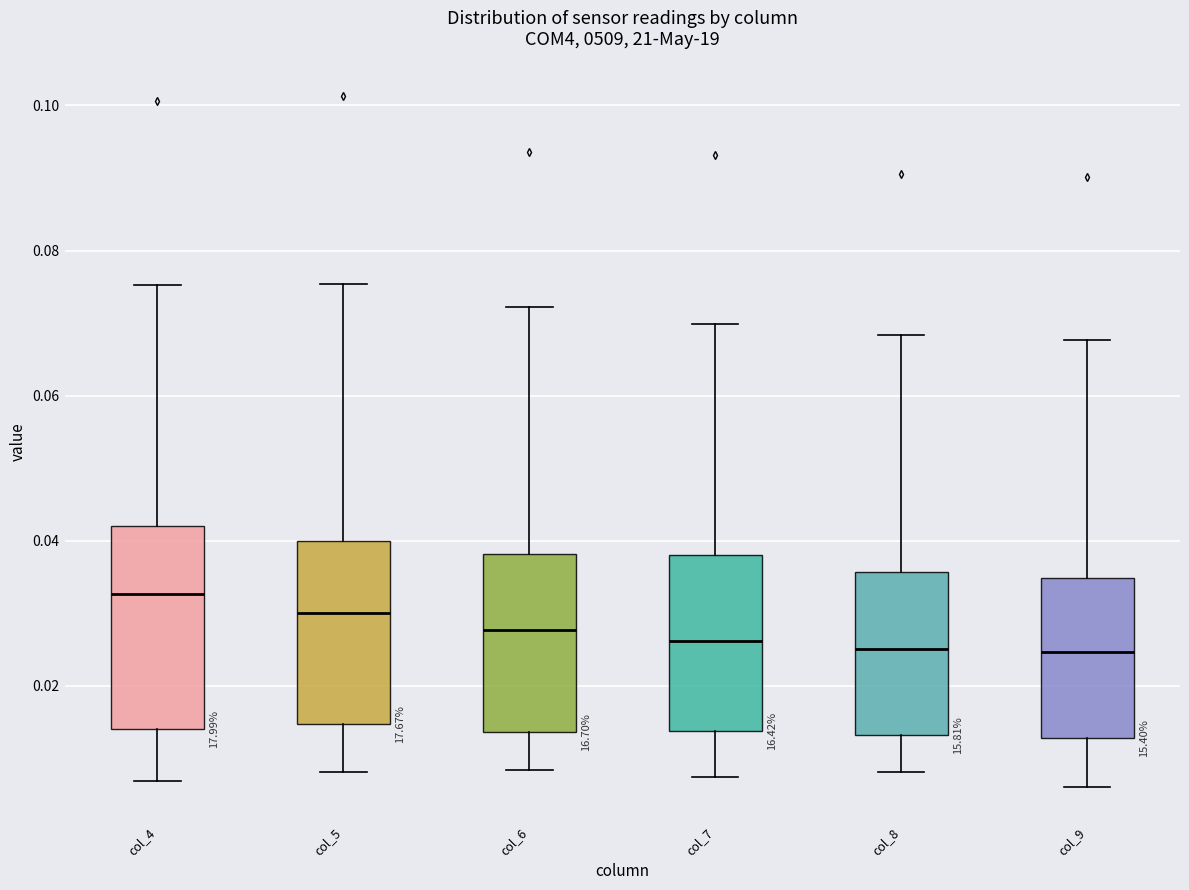

Reading left to right, read every box against the y-axis: the position of its median line, the range the box covers, and the ends of its whiskers. The values are not printed on the chart, so give them approximately, as read against the axis.

col_4: median 0.032, box 0.014 to 0.042, whiskers 0.006 to 0.076
col_5: median 0.030, box 0.014 to 0.040, whiskers 0.008 to 0.076
col_6: median 0.028, box 0.014 to 0.038, whiskers 0.008 to 0.072
col_7: median 0.026, box 0.014 to 0.038, whiskers 0.008 to 0.070
col_8: median 0.026, box 0.014 to 0.036, whiskers 0.008 to 0.068
col_9: median 0.024, box 0.012 to 0.034, whiskers 0.006 to 0.068